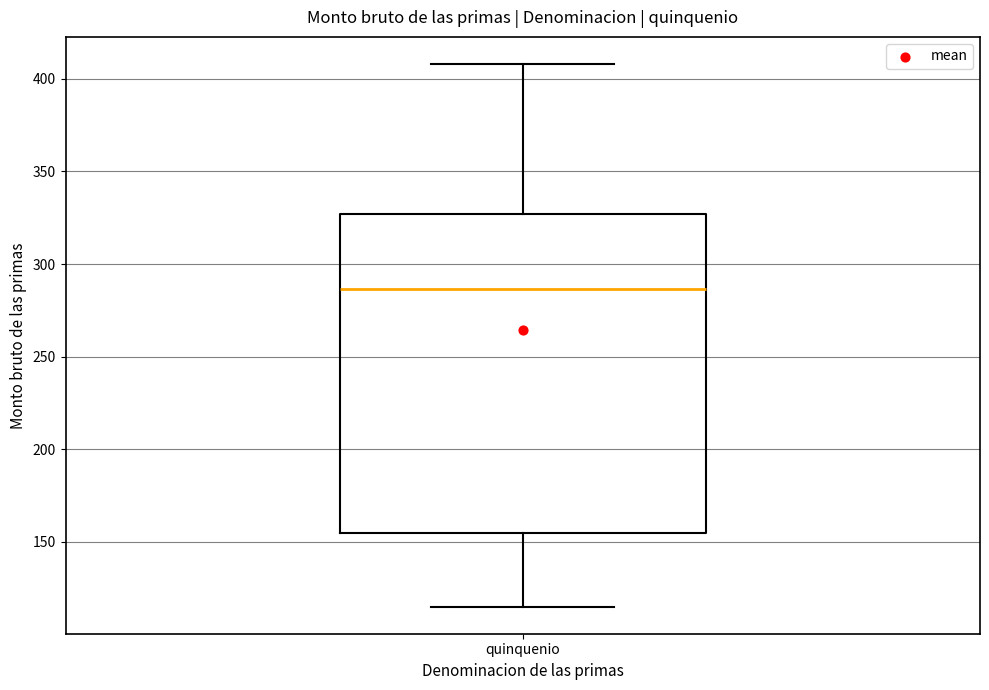

Where does the upper whisker of the box for quinquenio end on the y-axis? The values are not printed on the chart, so give them approximately, as read against the axis.

410